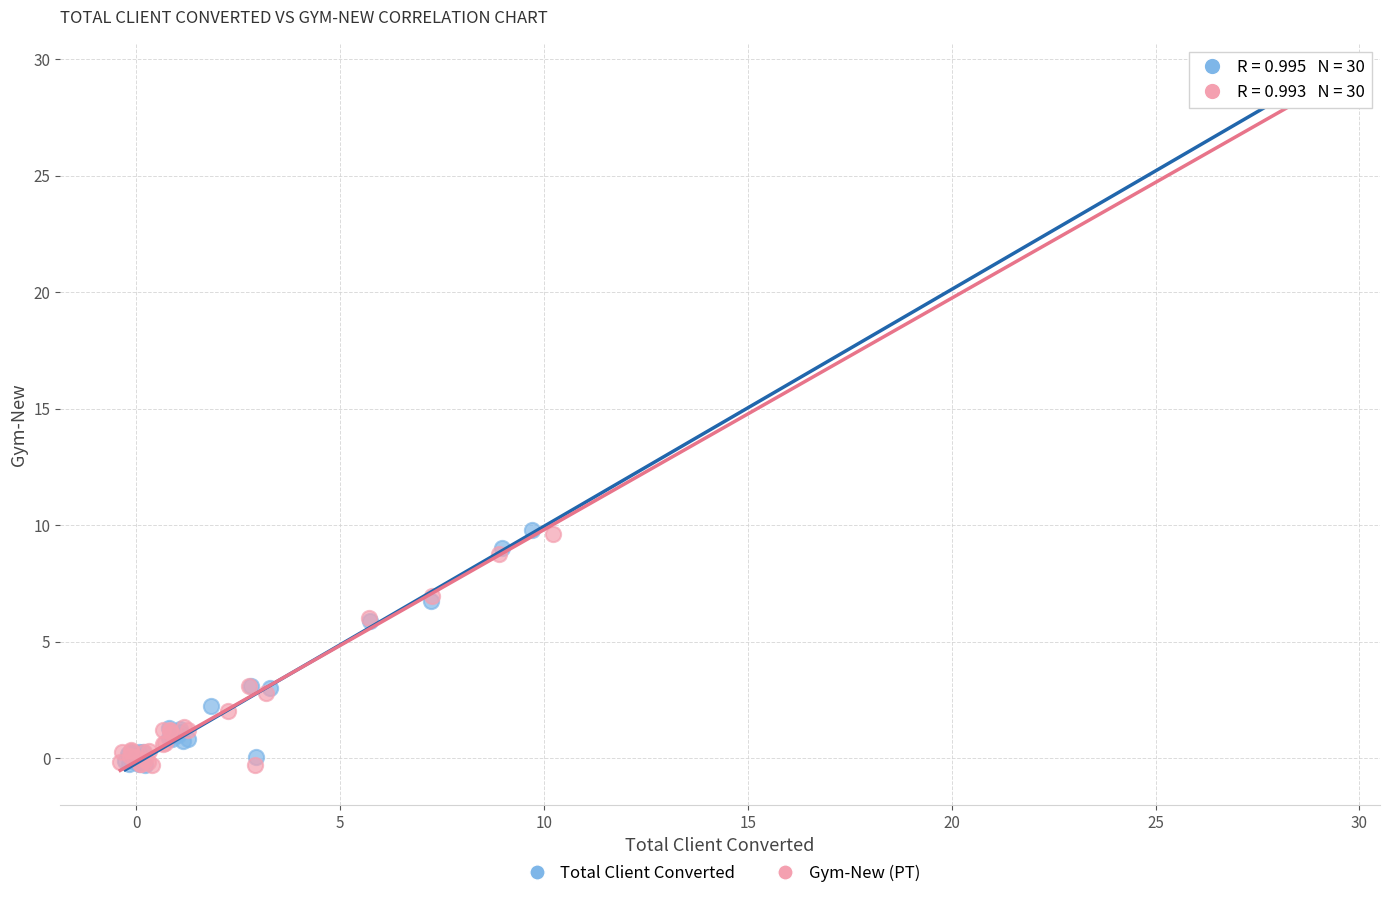

What are all the series names shown in the legend?

Total Client Converted, Gym-New (PT)